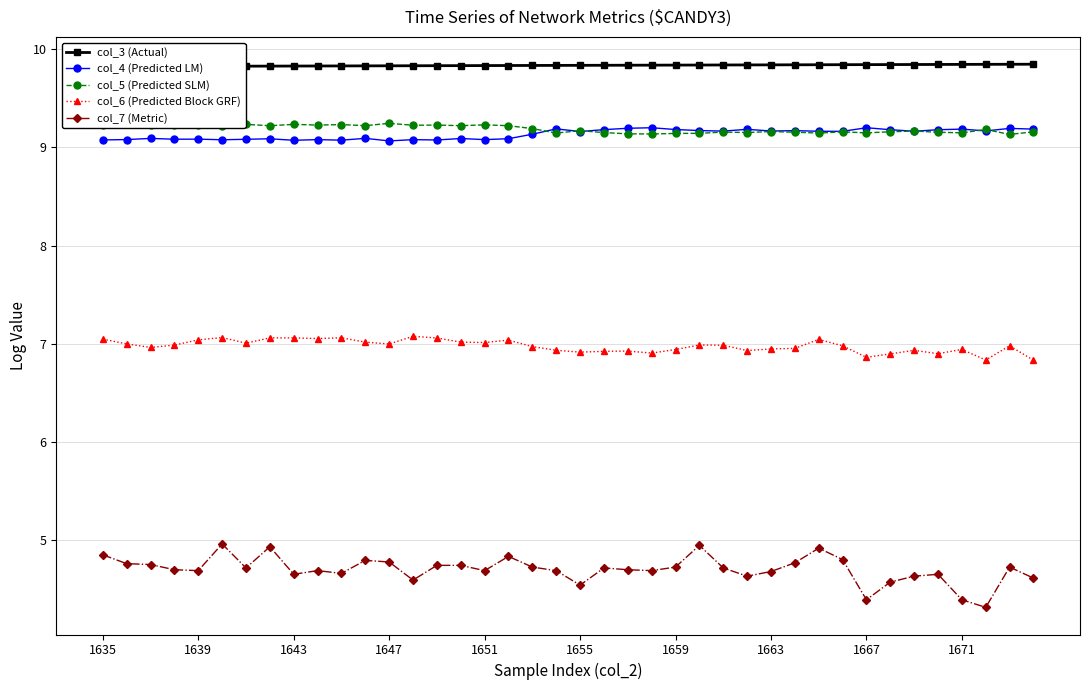

The value of col_4 (Predicted LM) at 1647 is 9.1. True or false?

True